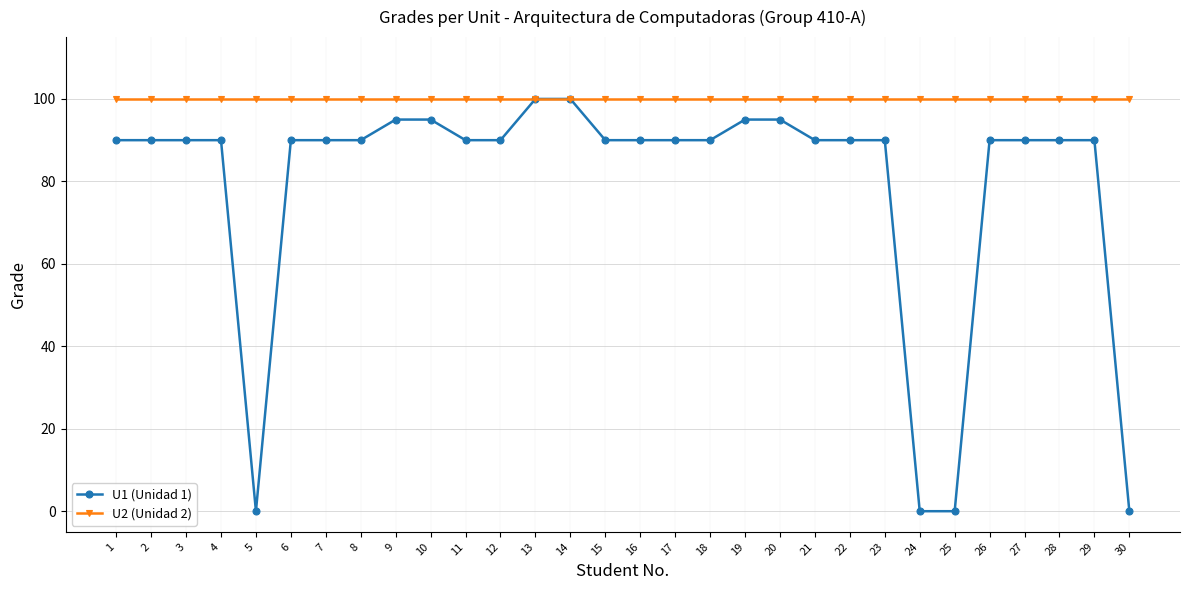

Reading left to right, what are all the values shown in this chart?

U1 (Unidad 1): 90	90	90	90	0	90	90	90	95	95	90	90	100	100	90	90	90	90	95	95	90	90	90	0	0	90	90	90	90	0
U2 (Unidad 2): 100	100	100	100	100	100	100	100	100	100	100	100	100	100	100	100	100	100	100	100	100	100	100	100	100	100	100	100	100	100